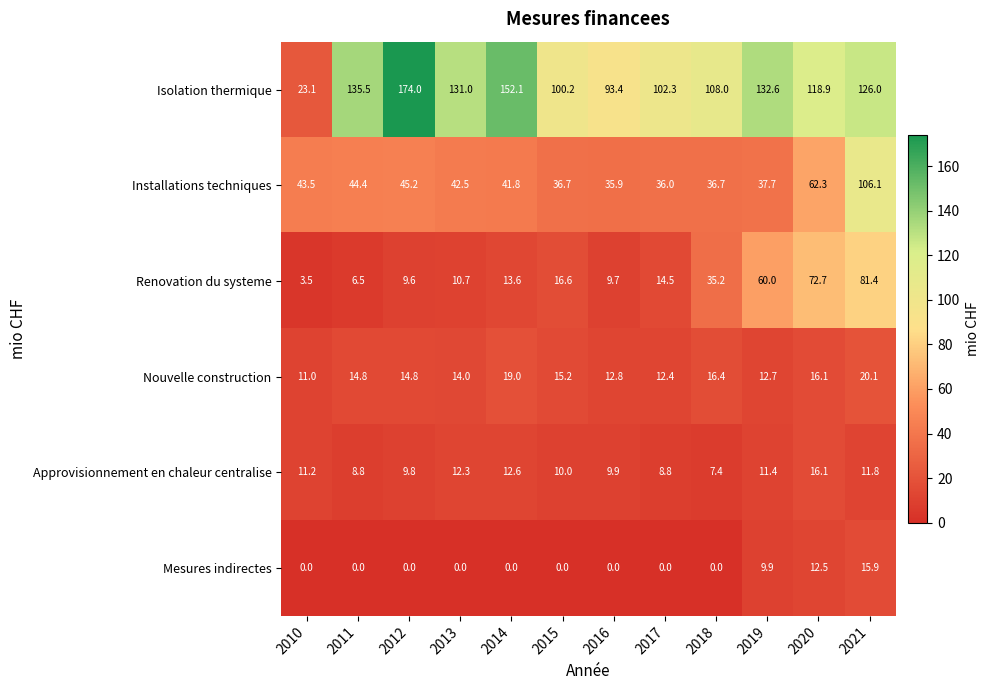

What is the difference between the Isolation thermique values at 2013 and 2015?

30.8